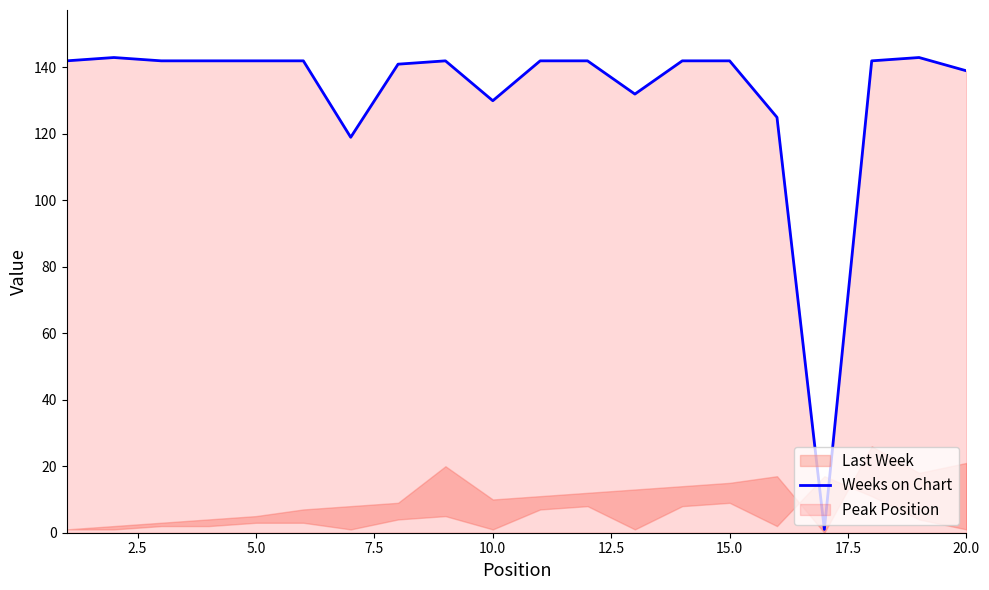

The value of Weeks on Chart at 10.0 is 130. True or false?

True